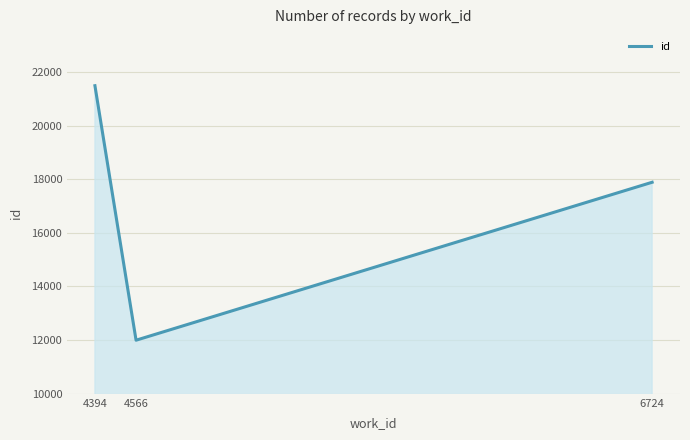

Which has a higher value, 4566 or 6724?

6724